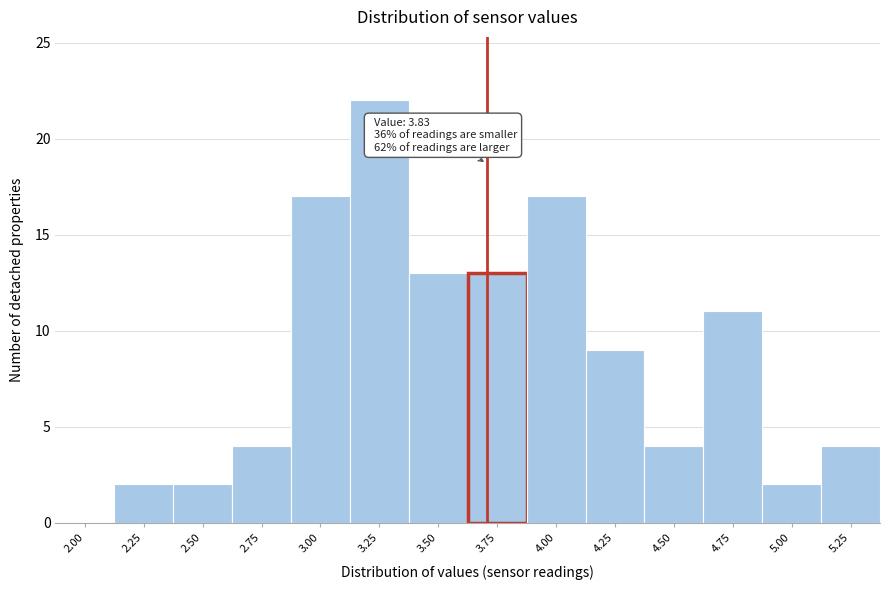

Reading left to right, list all the values displayed in this chart.

2.00=0	2.25=2	2.50=2	2.75=4	3.00=17	3.25=22	3.50=13	3.75=13	4.00=17	4.25=9	4.50=4	4.75=11	5.00=2	5.25=4